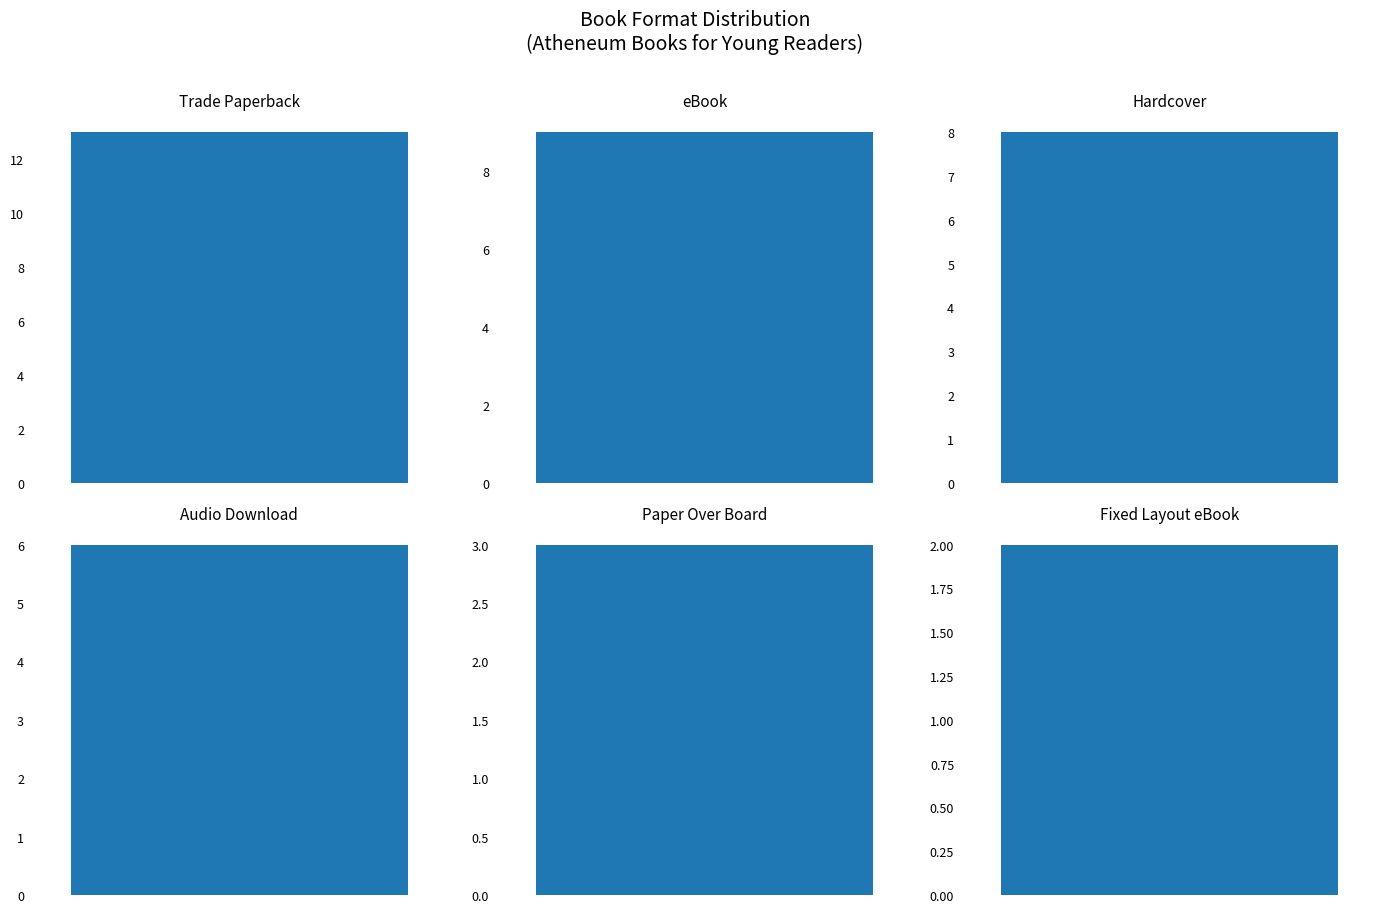

Between Hardcover and Audio Download, which is larger?

Hardcover